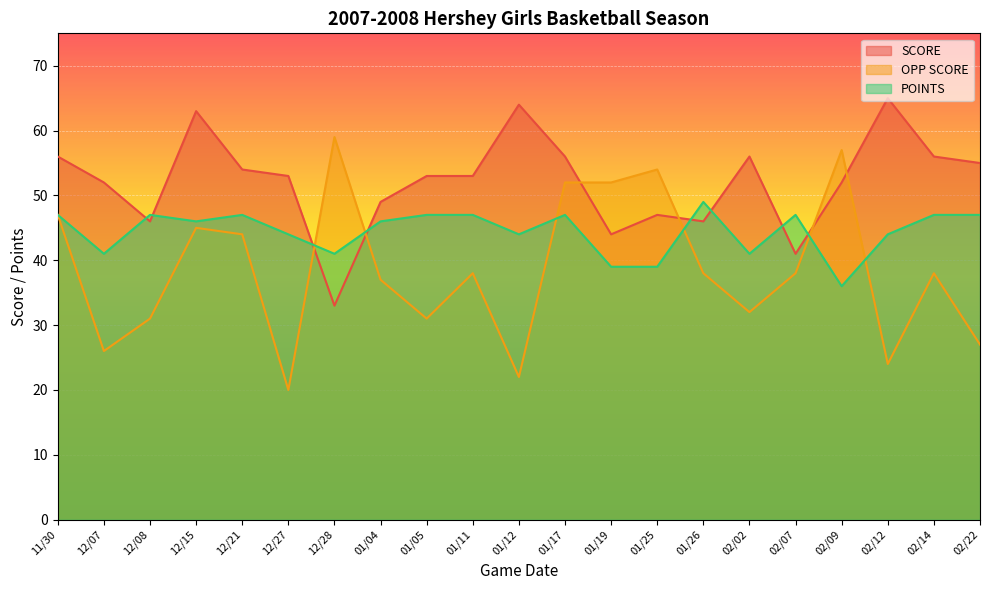

How many values in the POINTS series are below 46?

9